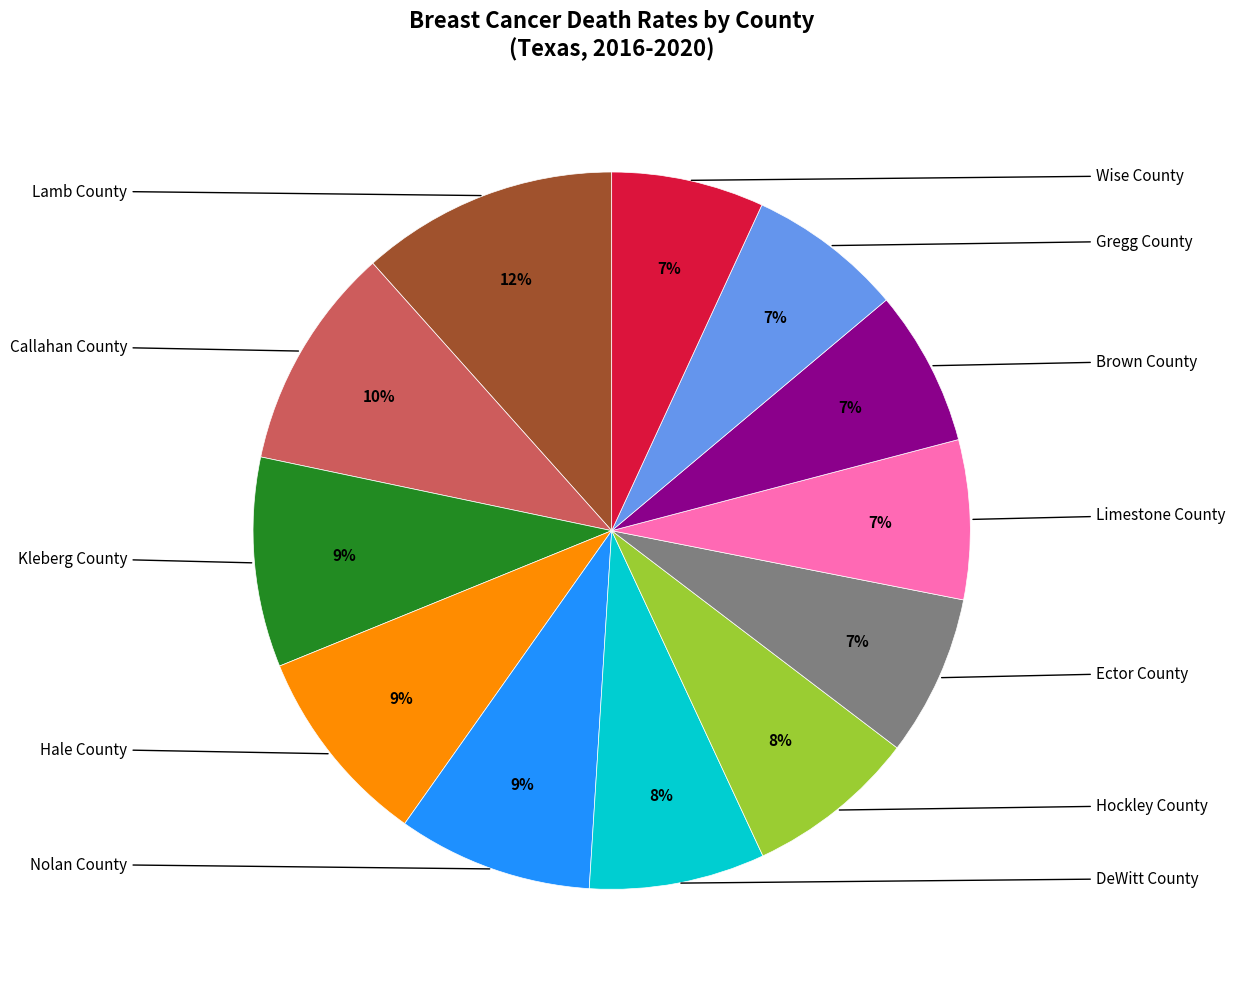

To the nearest percent, what is the difference between the largest and smallest slice percentages?

5%